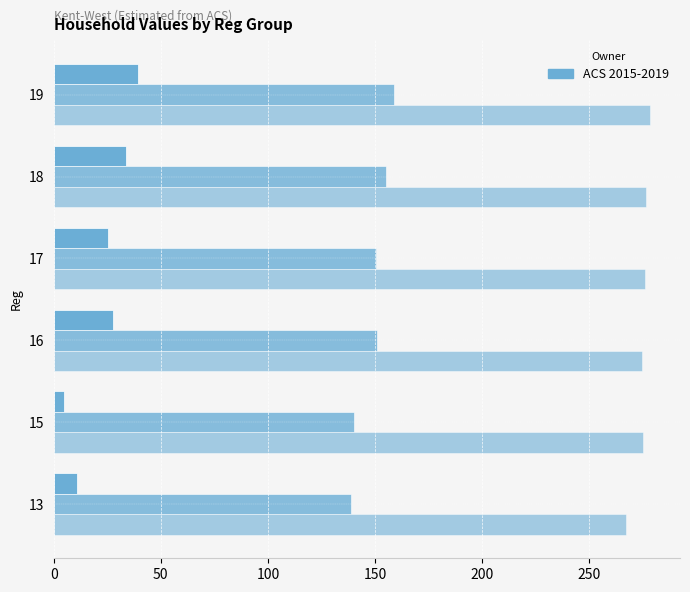

Reading left to right, what are all the values shown in this chart?

SEq: 11.0	5.0	27.5	25.3	33.7	39.5
Bal: 139.0	140.0	151.0	150.7	155.0	159.0
Egal: 267.0	275.0	274.5	276.0	276.3	278.5